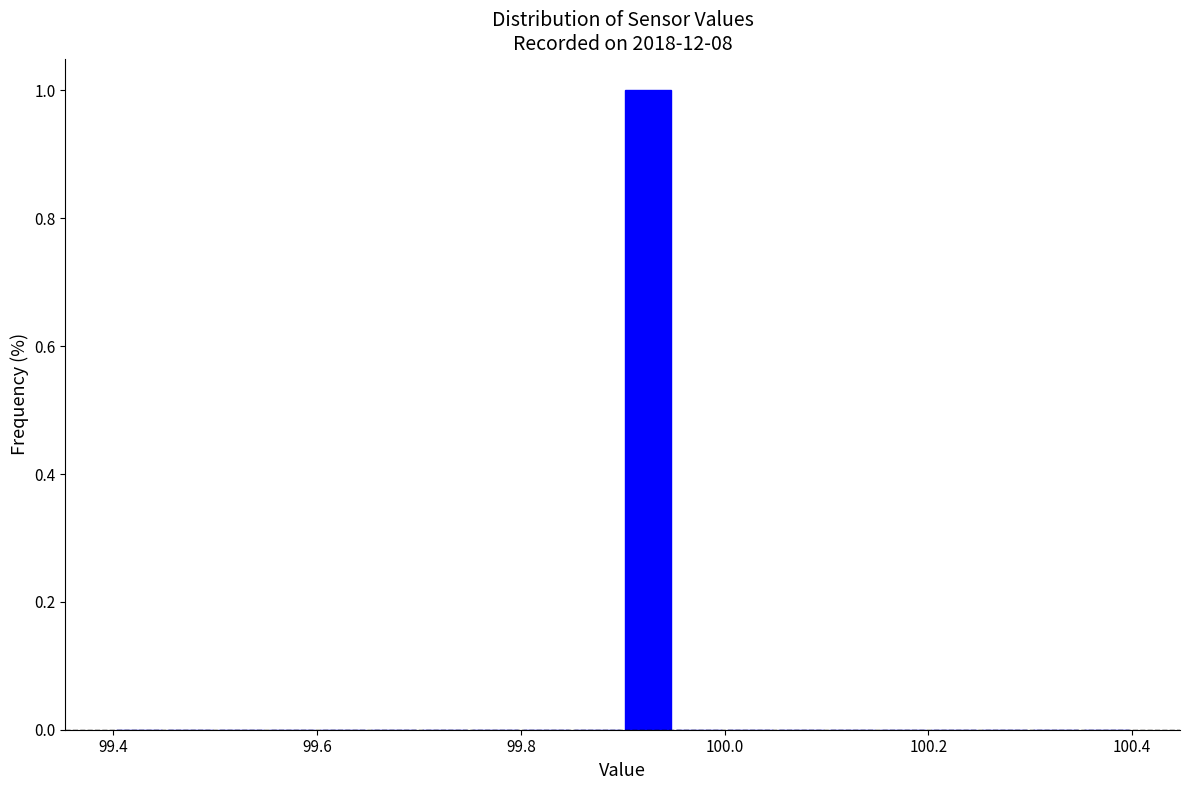

Around what value on the x-axis is the tallest bar? Give the approximate position of its centre, as read against the axis.

99.92